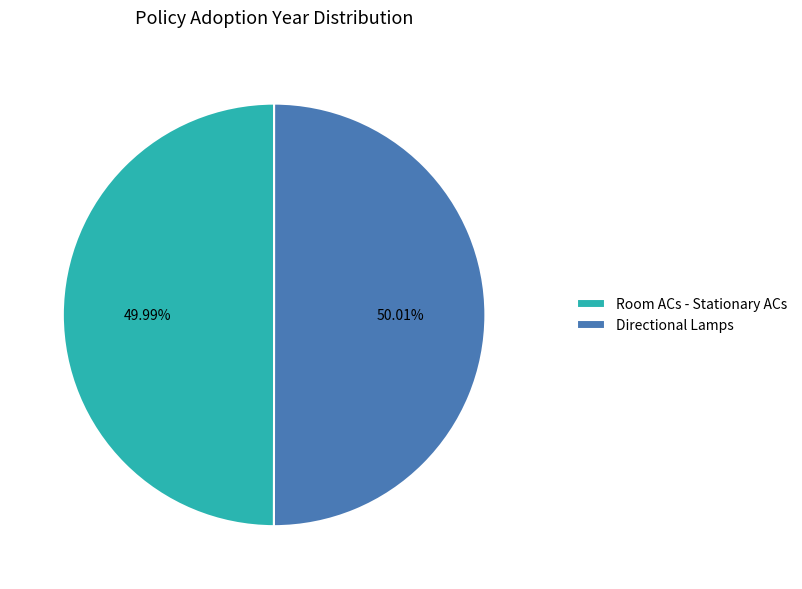

Approximately how many times larger is the value at Directional Lamps compared to Room ACs - Stationary ACs?

1.0